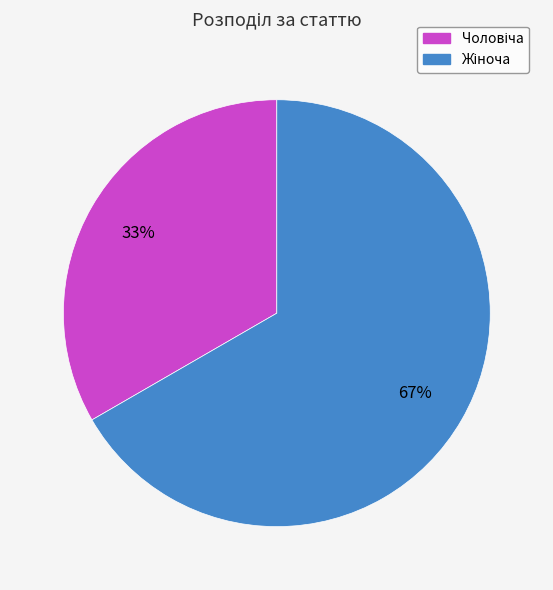

Is there a majority slice in this chart?

Yes